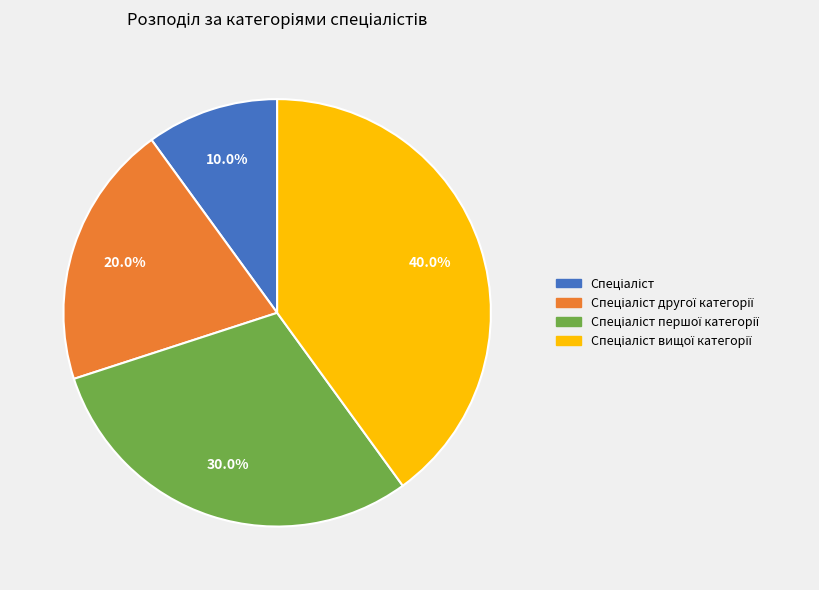

Is there a majority slice in this chart?

No